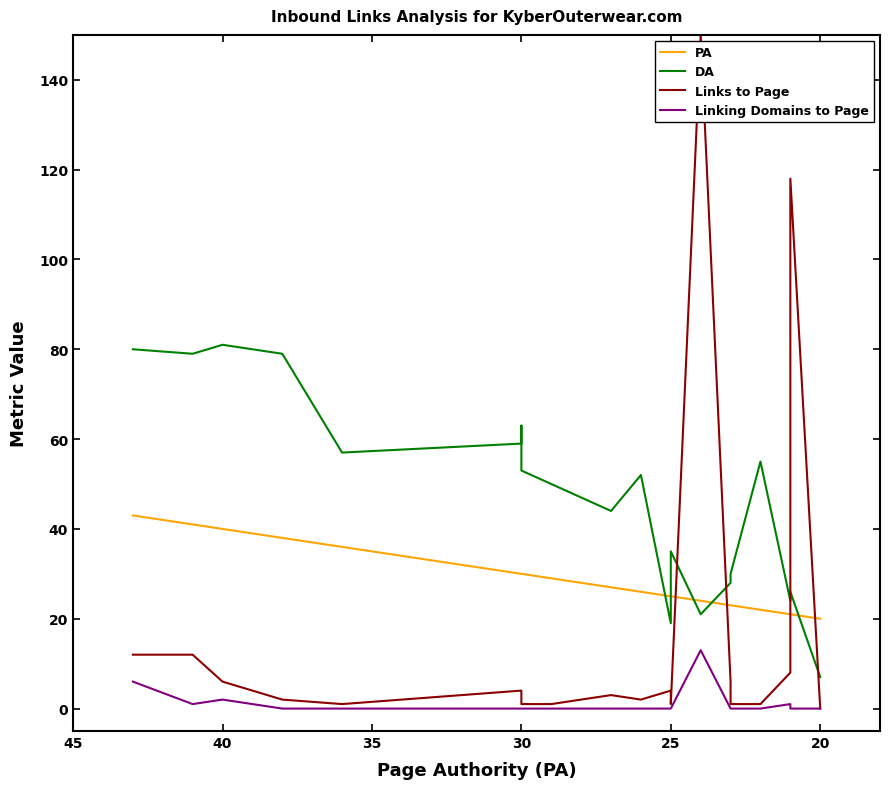

List the series in order of their peak value, lowest first.

Linking Domains to Page, PA, DA, Links to Page